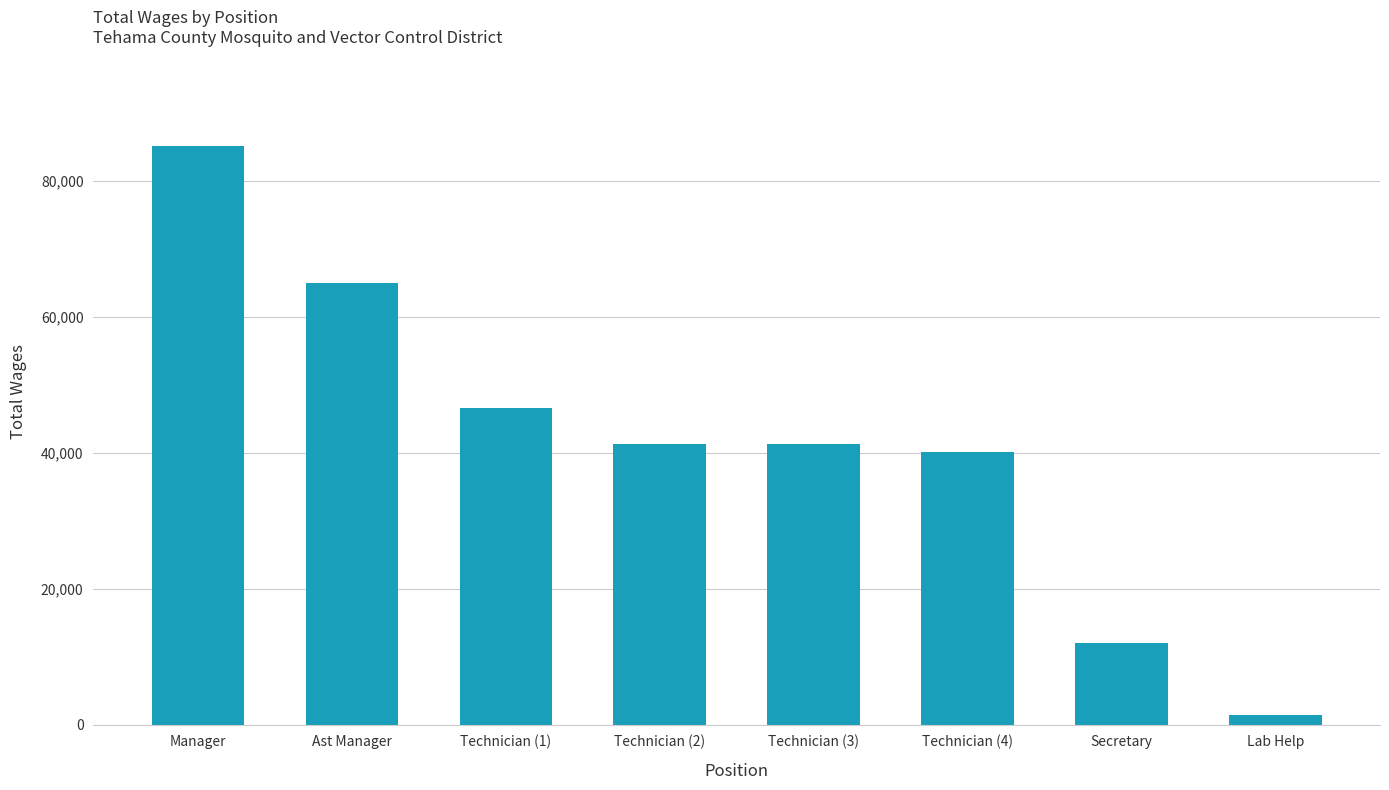

Are the bars horizontal?

No